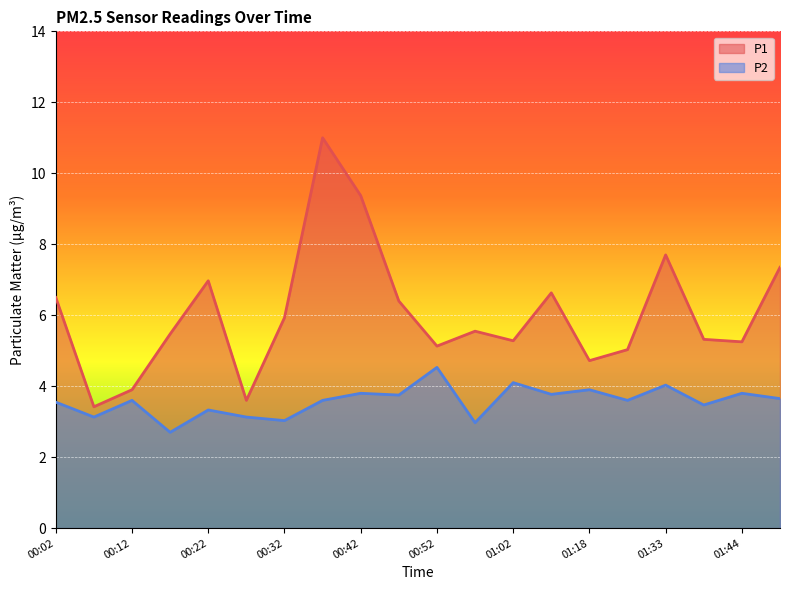

The P1 series shows 8.2 at 01:39. True or false?

False